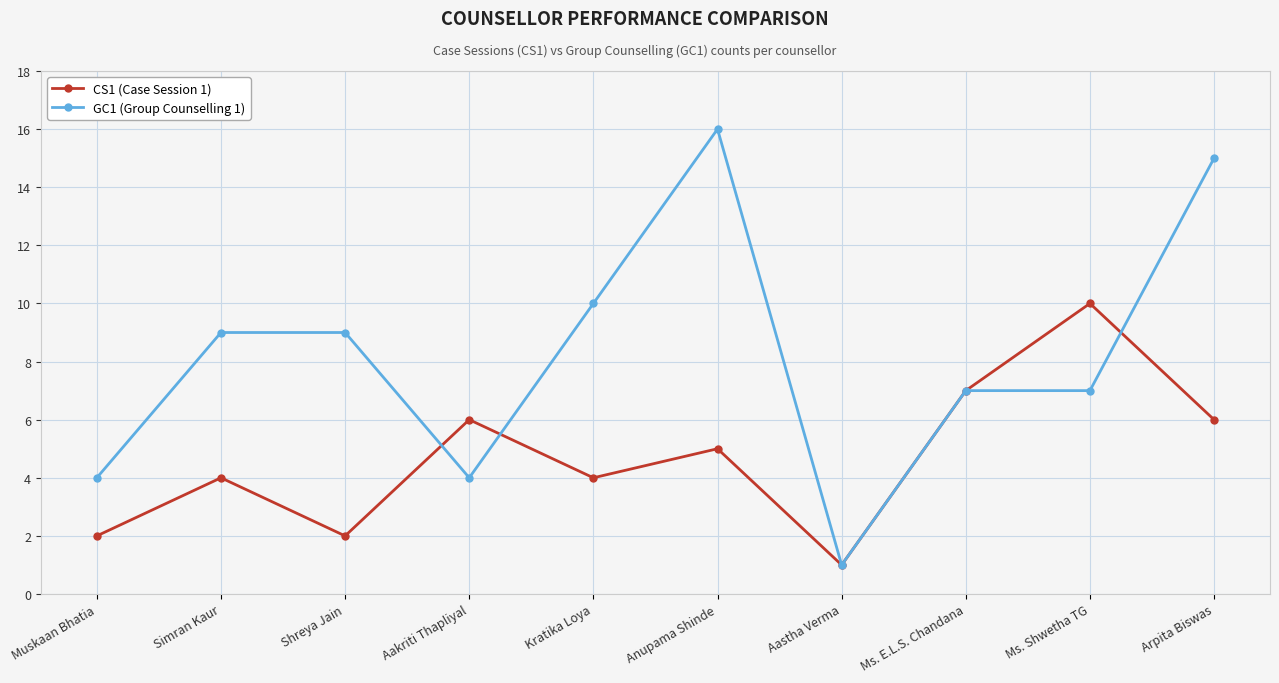

What value does the CS1 (Case Session 1) series have at Simran Kaur?

4